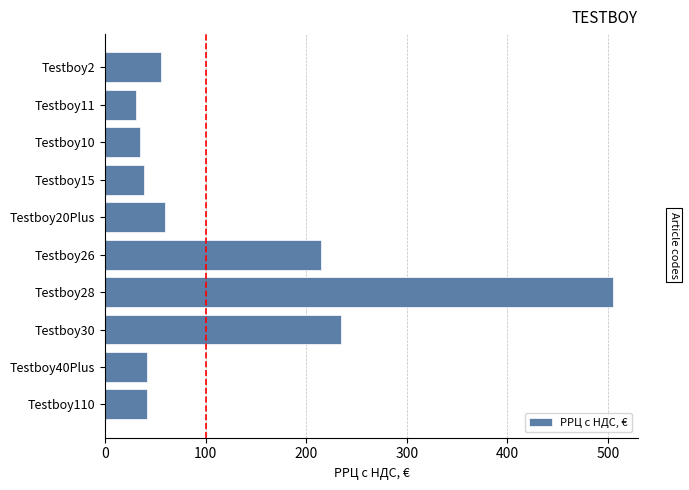

True or false: the data shows 64.3 at Testboy40Plus.

False